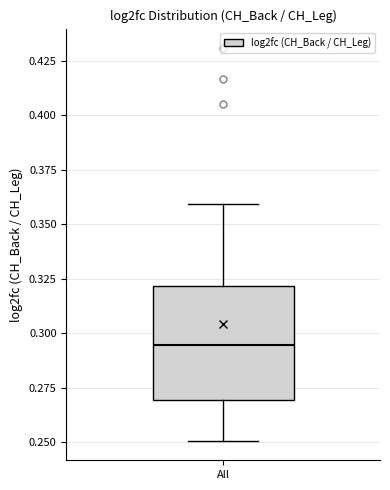

Transcribe this box plot: give where the median line is, the range the box spans, and where the two whiskers end, as read against the y-axis. The values are not printed on the chart, so give them approximately, as read against the axis.

median 0.295, box 0.270 to 0.320, whiskers 0.250 to 0.360